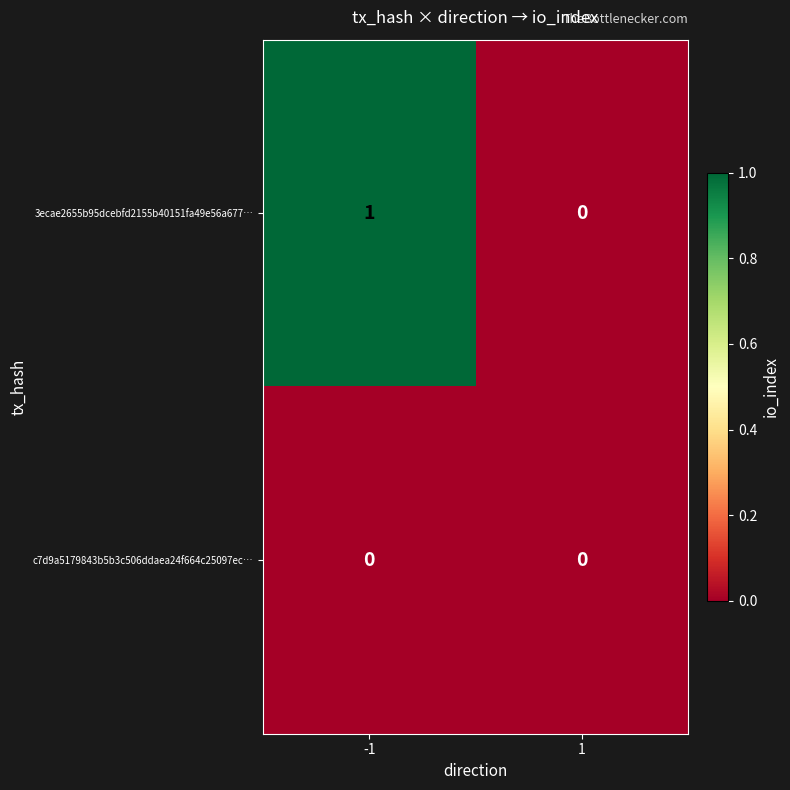

True or false: 3ecae2655b95dcebfd2155b40151fa49e56a677… has a value of -1 at 1.

False